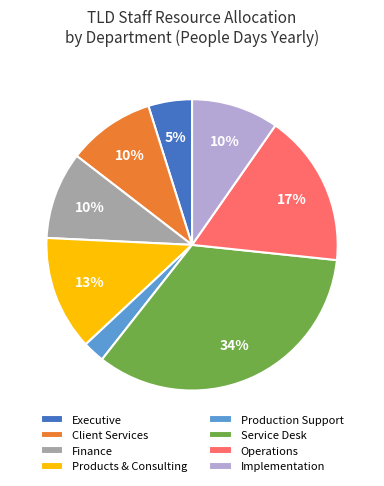

To the nearest percent, what portion does Client Services represent?

10%